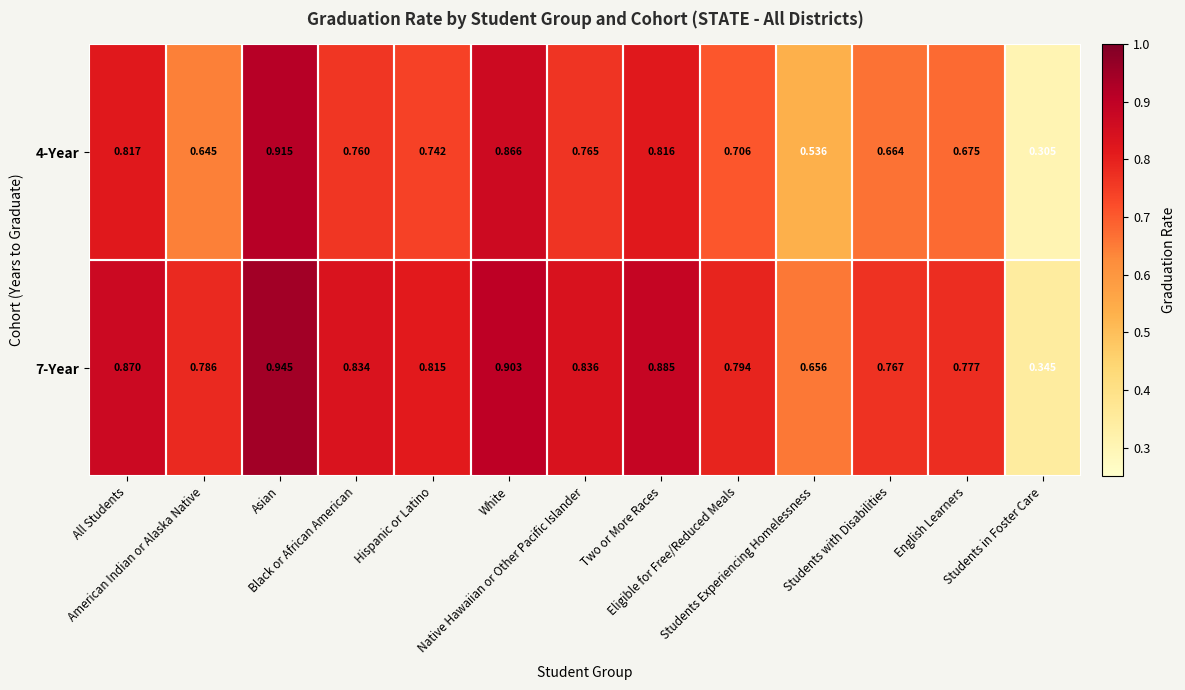

At which category is the sum across all series the highest?

Asian